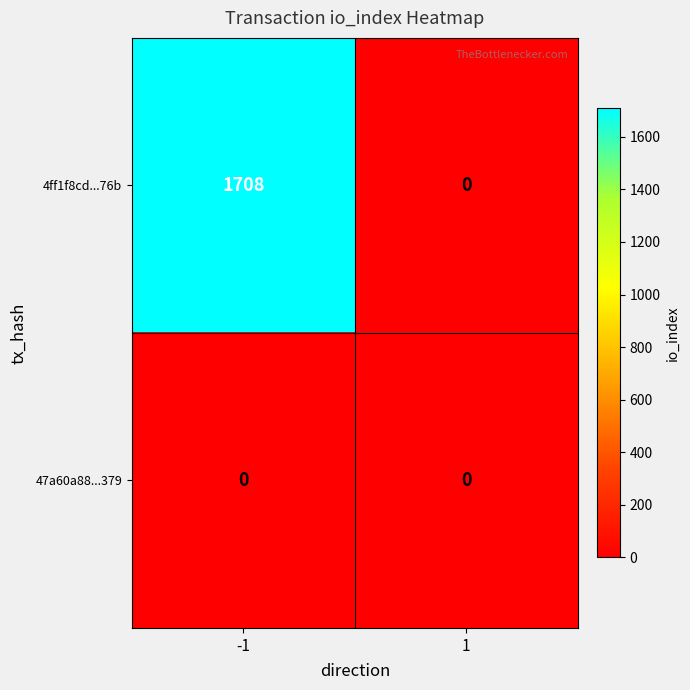

The 4ff1f8cd...76b series shows 1708 at -1. True or false?

True